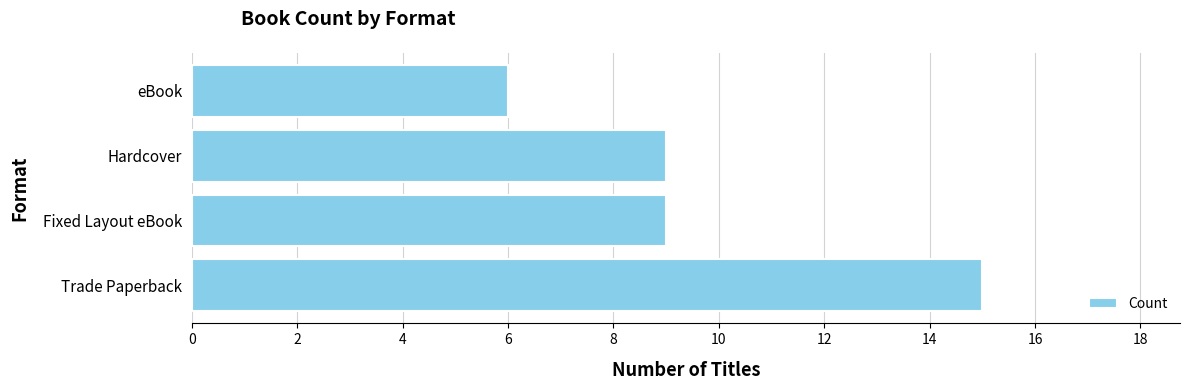

Between eBook and Hardcover, which is larger?

Hardcover